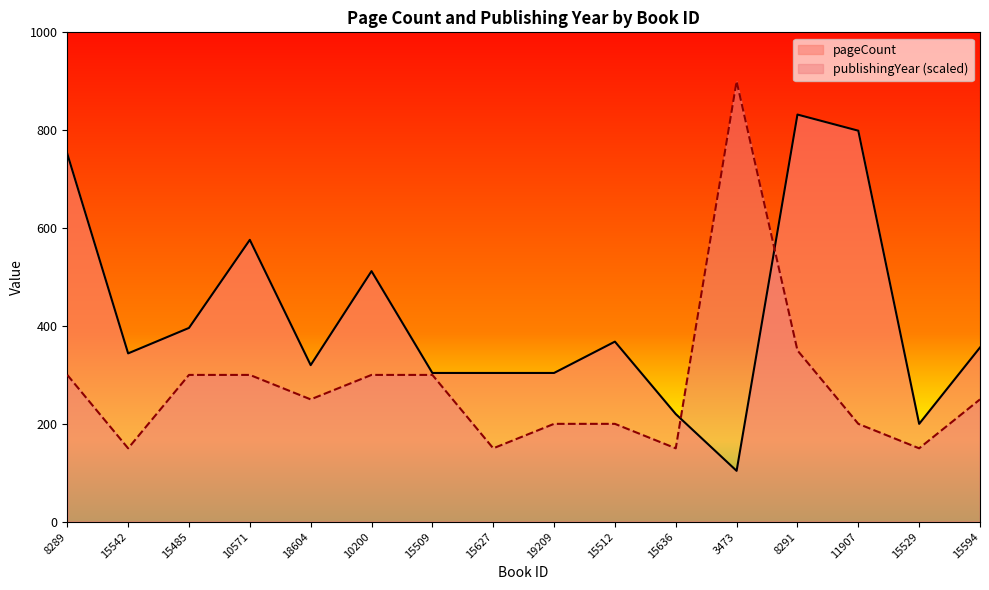

The value of publishingYear at 15485 is 443. True or false?

False